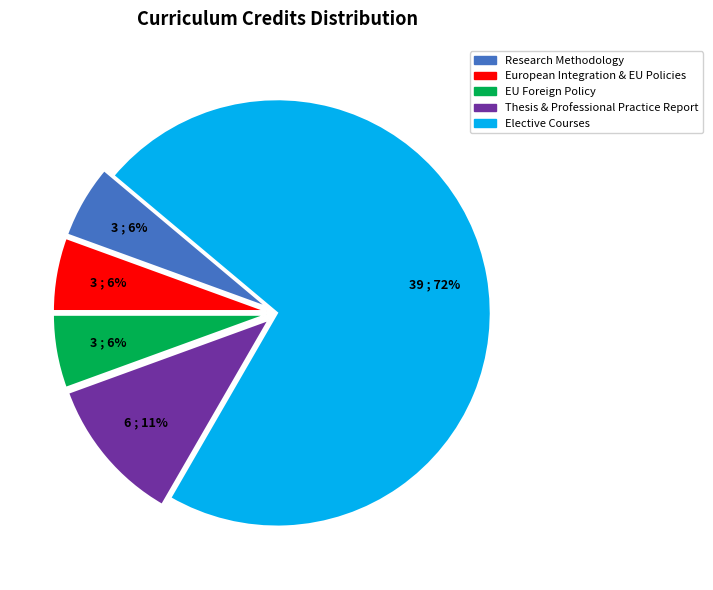

To the nearest percent, what is the average slice percentage?

20%